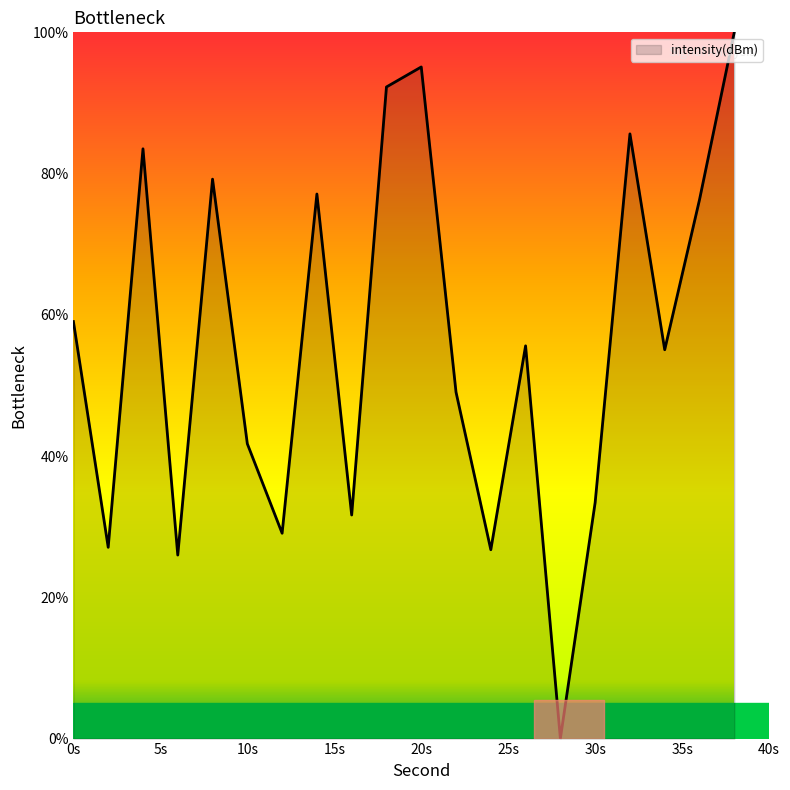

What is the greatest value displayed?

100.0